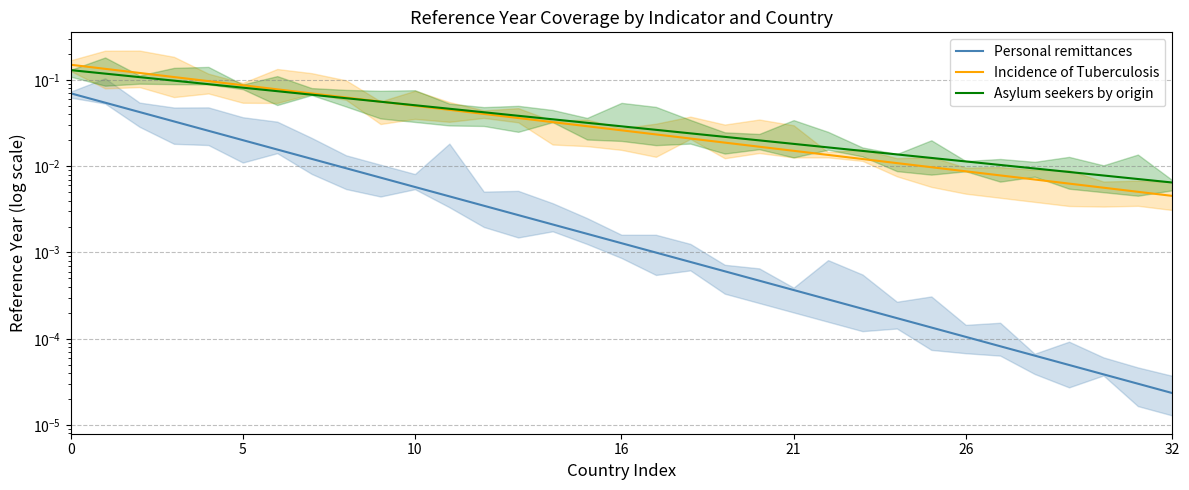

What is the label of the 6th point from the right?

27